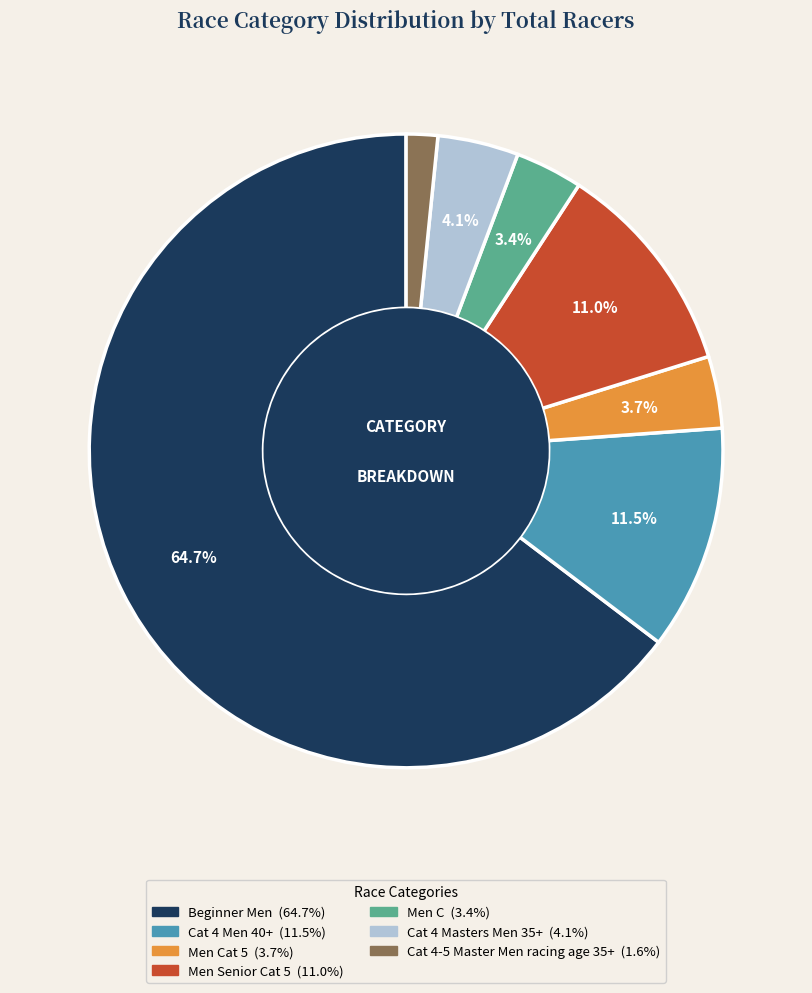

How many segments does this pie chart have?

7